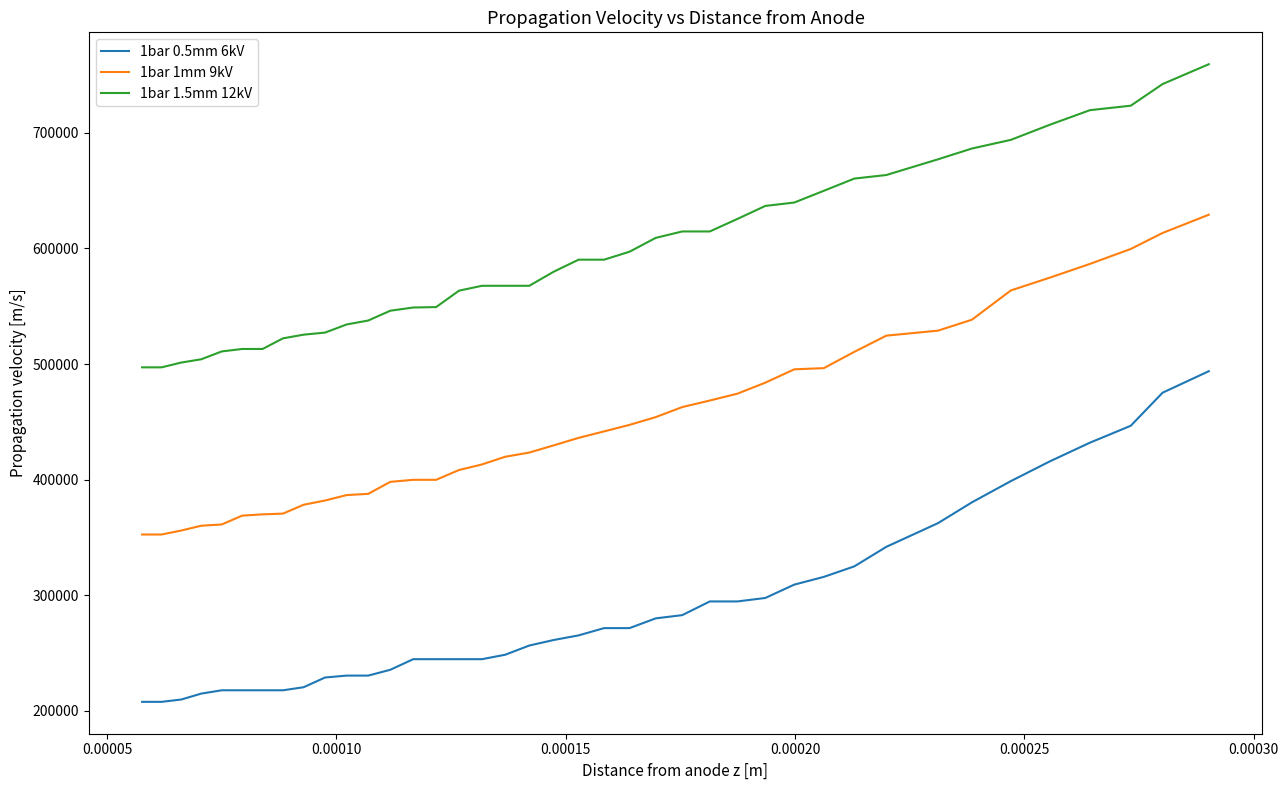

True or false: 1bar 1.5mm 12kV and 1bar 1mm 9kV intersect in this chart.

False